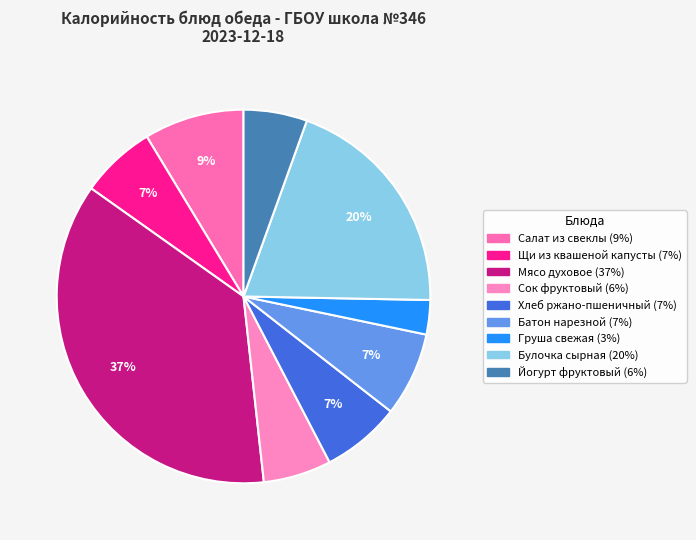

How many slices are in this pie chart?

9